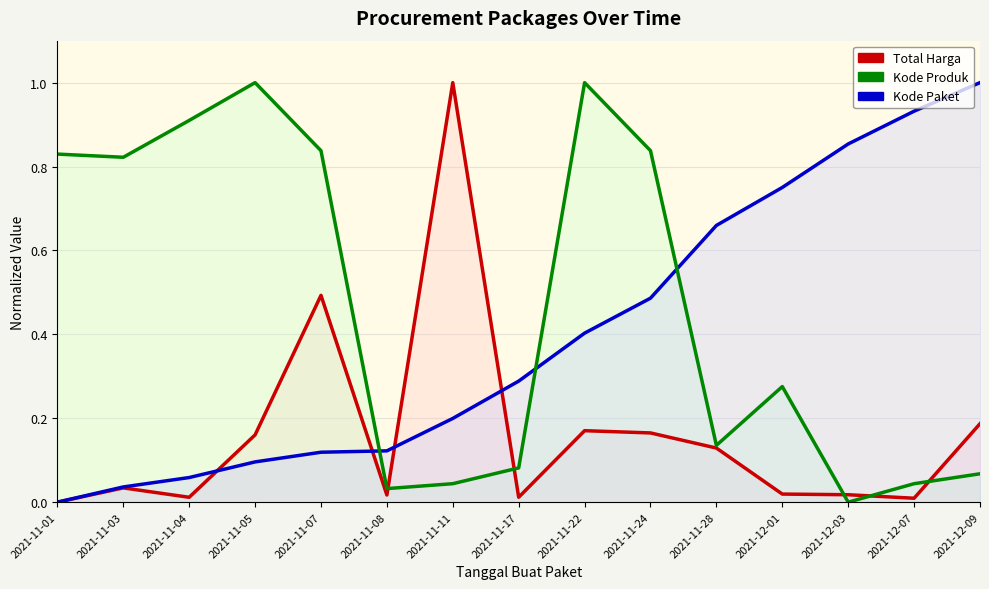

Which series has the largest total across all categories?

Kode Produk